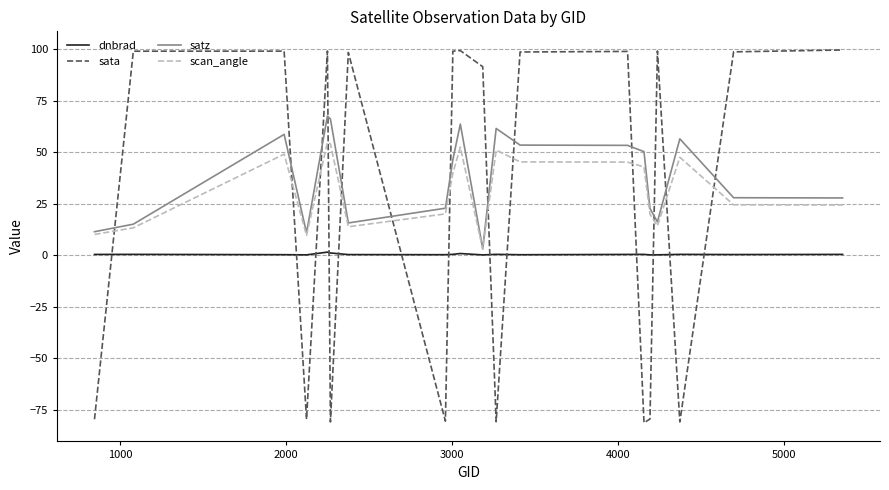

What is the maximum value shown in the chart?

99.6